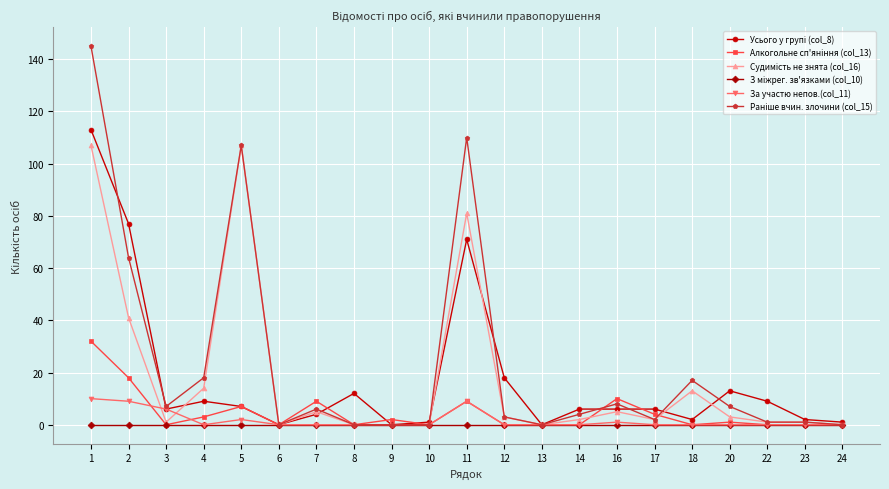

Rank the categories by Раніше вчин. злочини (col_15) value from highest to lowest.

1, 11, 5, 2, 4, 18, 16, 3, 20, 7, 14, 12, 17, 22, 23, 6, 8, 9, 10, 13, 24